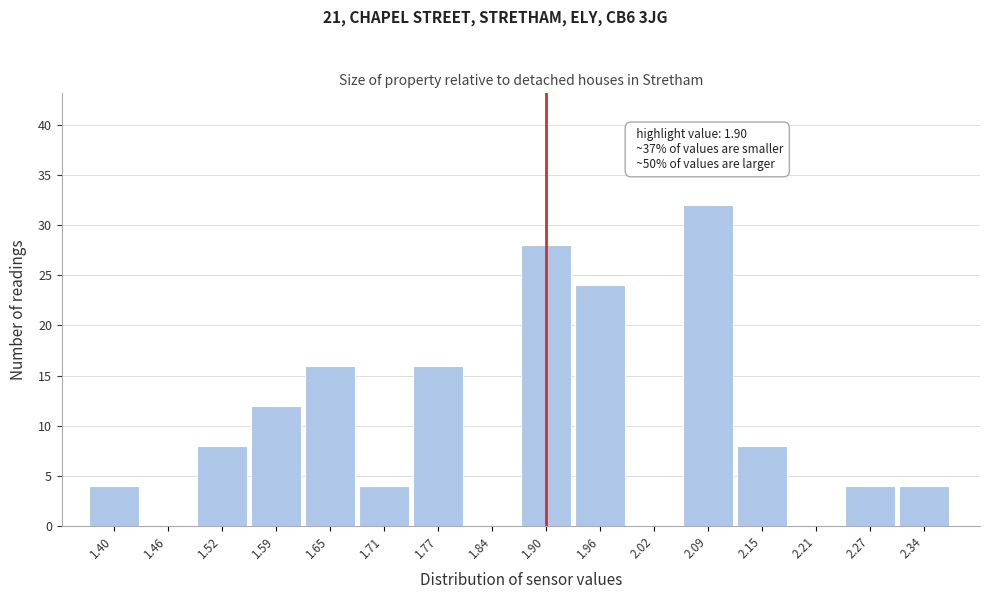

Reading left to right, transcribe all the data shown in this chart.

1.40=4	1.46=0	1.52=8	1.59=12	1.65=16	1.71=4	1.77=16	1.84=0	1.90=28	1.96=24	2.02=0	2.09=32	2.15=8	2.21=0	2.27=4	2.34=4